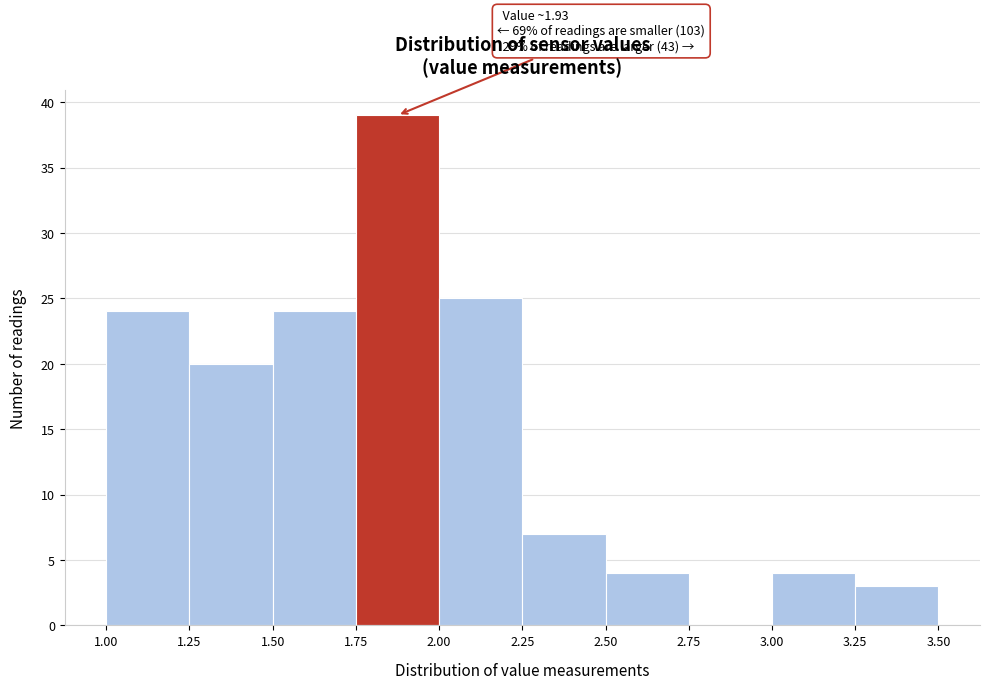

Over which range of the x-axis is the bar tallest?

1.75 to 2.00